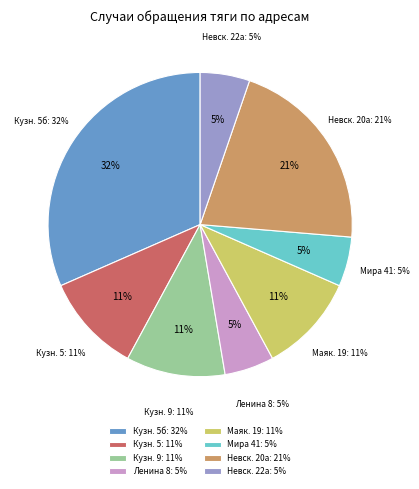

Approximately how many times larger is the value at Ленина, 8 compared to Кузнецова, 9?

0.5